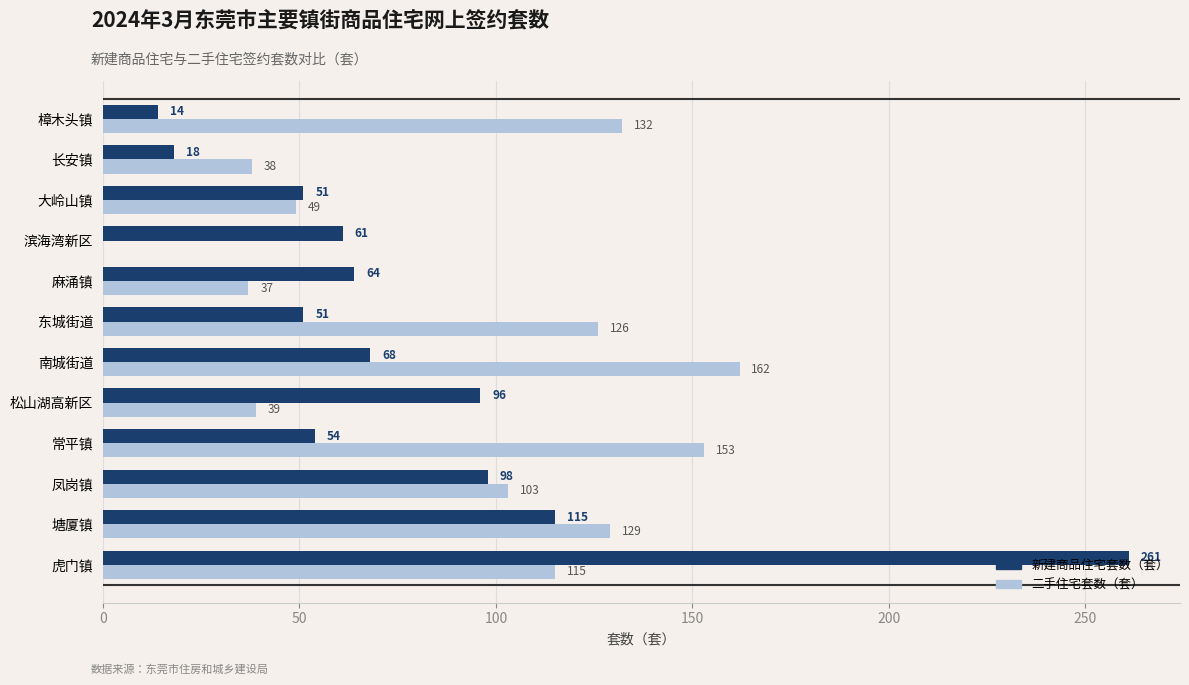

Between 大岭山镇 and 长安镇, which series saw the biggest shift?

新建商品住宅套数（套）